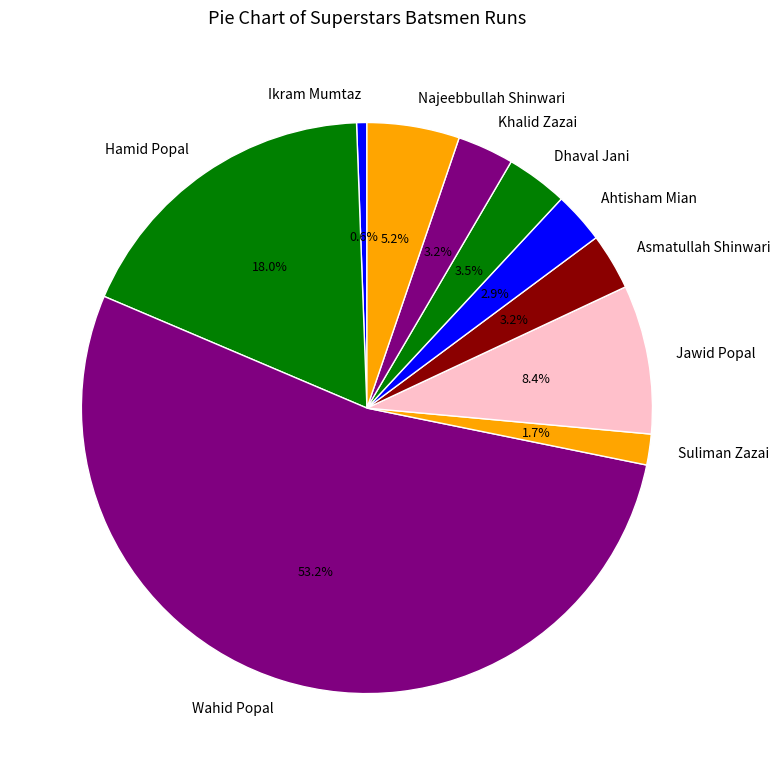

Combined, do Ikram Mumtaz and Hamid Popal account for over 50%?

No